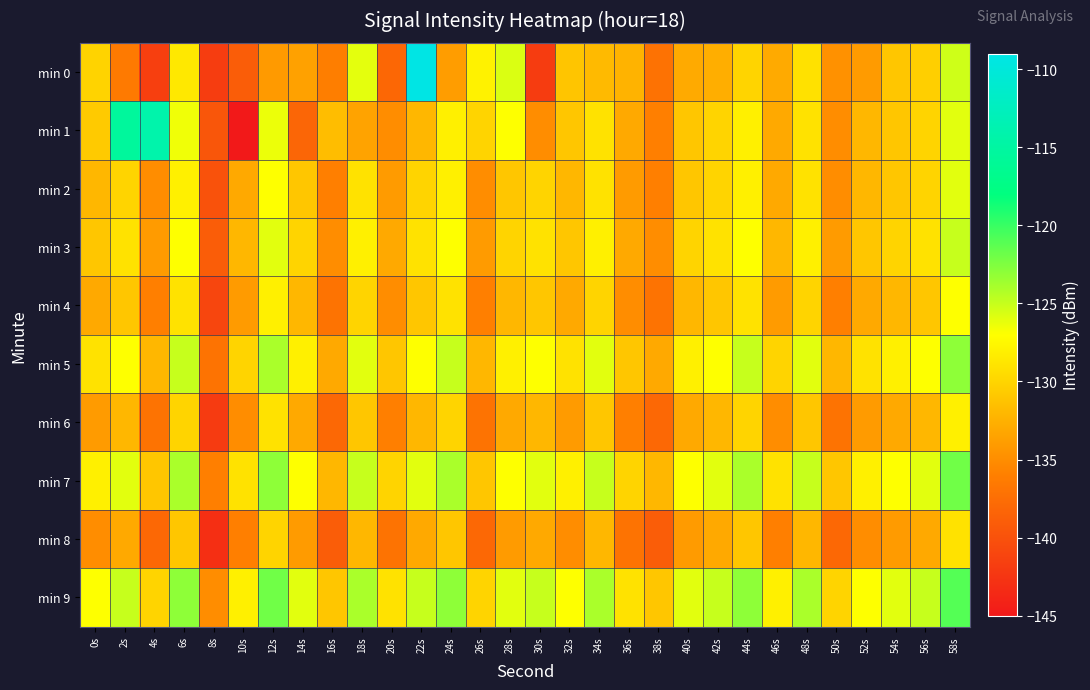

What is the total value across all series at 40s?

-1305.0